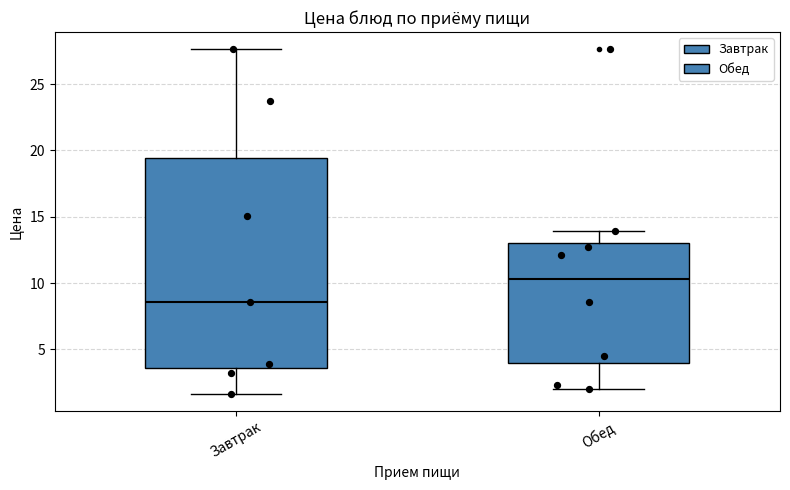

Reading left to right, transcribe this box plot: for each box, give where its median line is, the range the box spans, and where its two whiskers end, as read against the y-axis. The values are not printed on the chart, so give them approximately, as read against the axis.

Завтрак: median 8.5, box 3.5 to 19.5, whiskers 1.5 to 27.5
Обед: median 10.5, box 4.0 to 13.0, whiskers 2.0 to 14.0